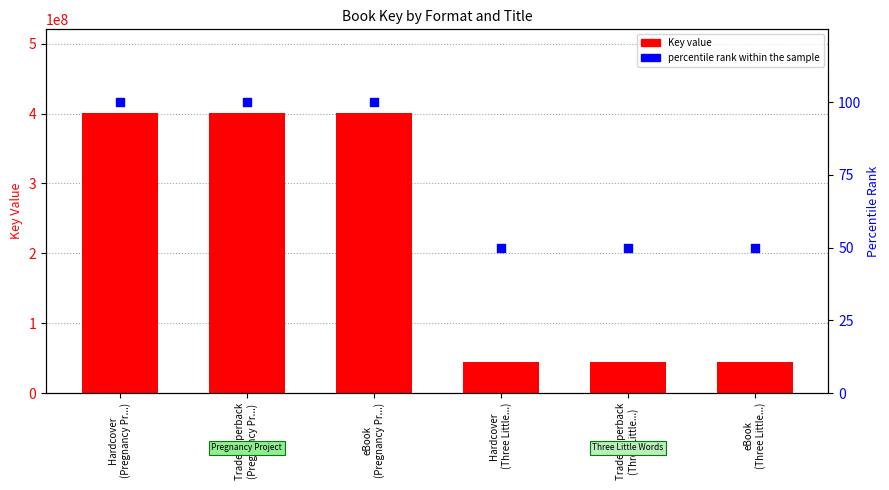

Which series contains the lowest Y value?

percentile rank within the sample